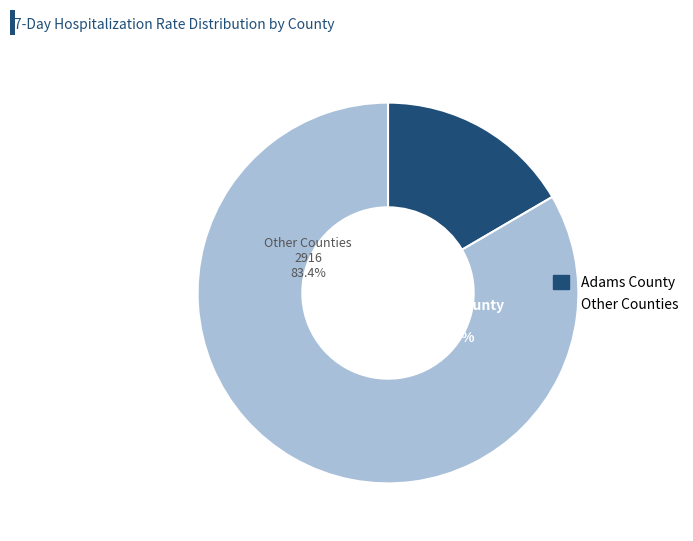

Does 23 represent more than half of the total?

No